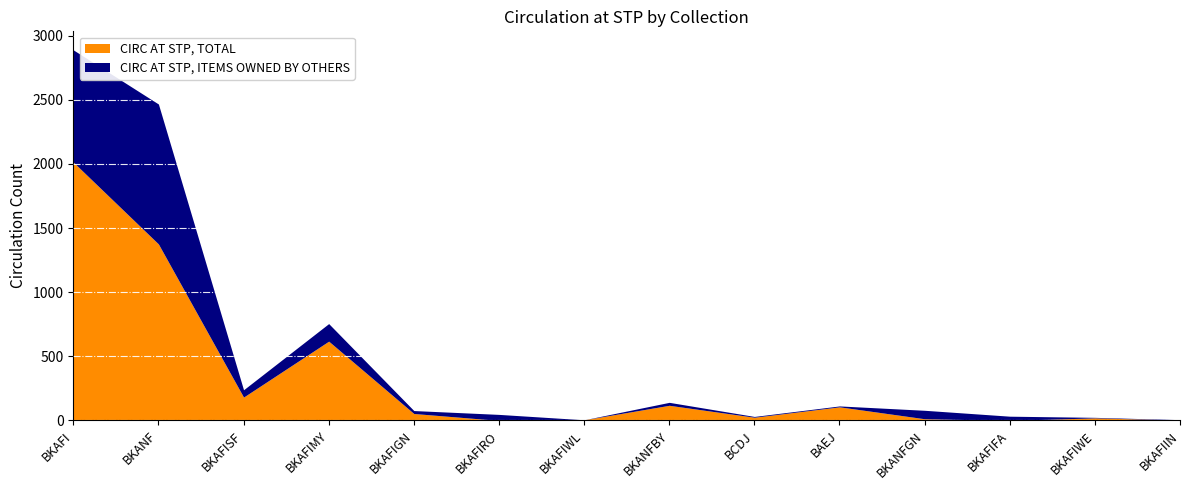

What is the label of the 4th point from the left?

BKAFIMY